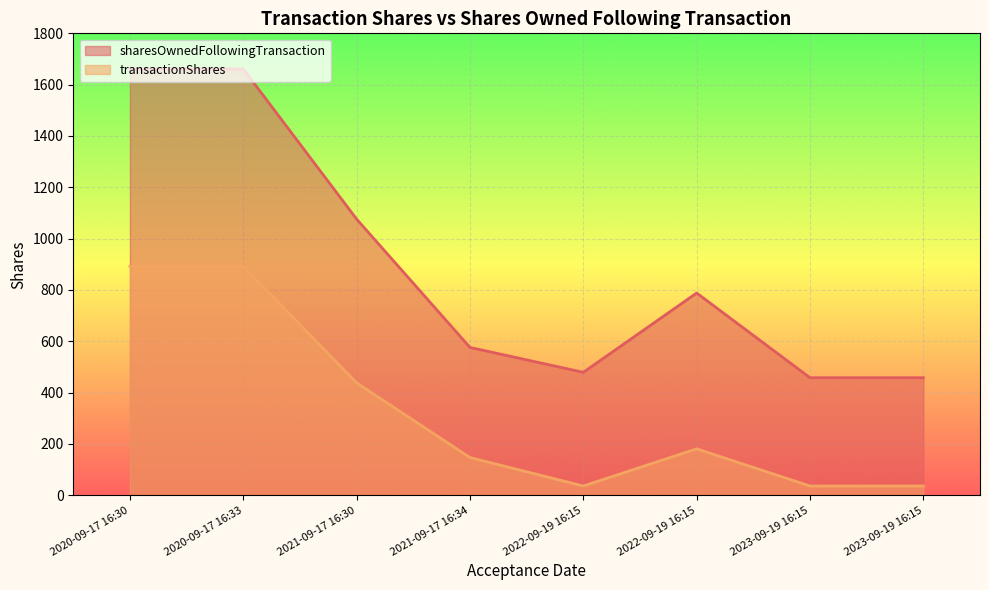

What is the greatest value displayed?

1661